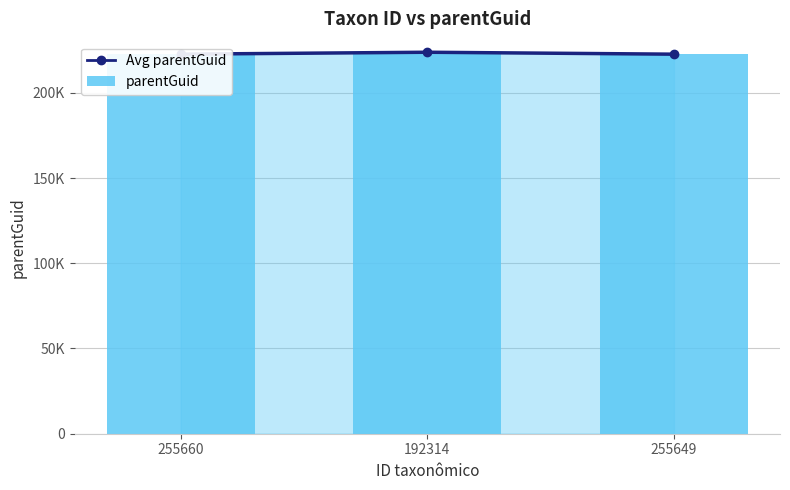

Reading left to right, transcribe all the data shown in this chart.

Avg parentGuid: 222659	223798	222659
parentGuid: 222659	223798	222659